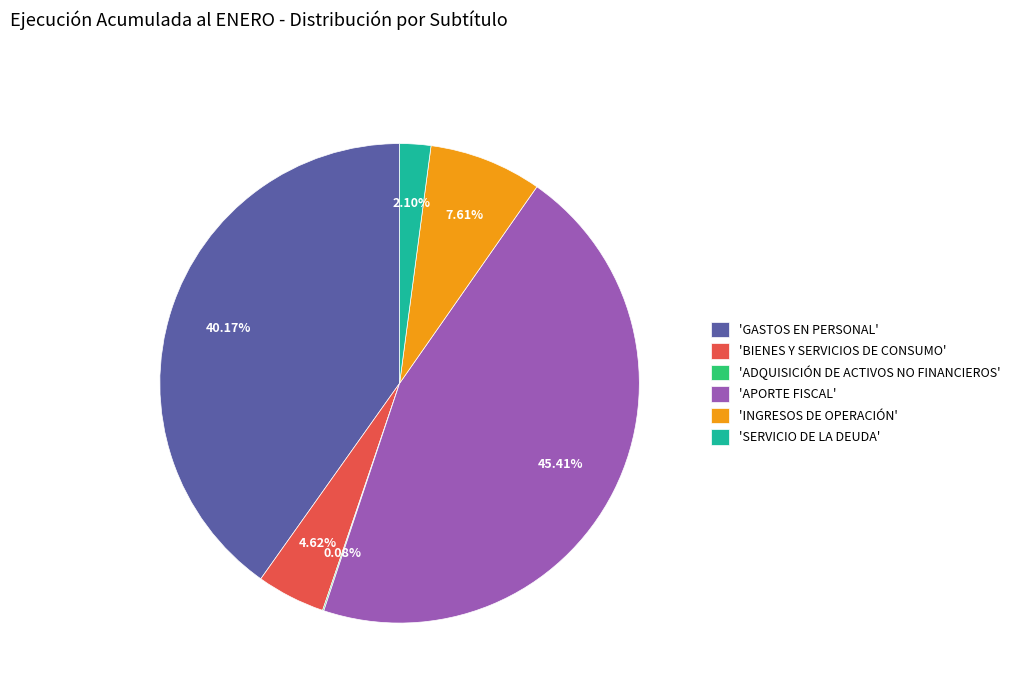

What is the ratio of the value at 'GASTOS EN PERSONAL' to the value at 'INGRESOS DE OPERACIÓN'?

5.3